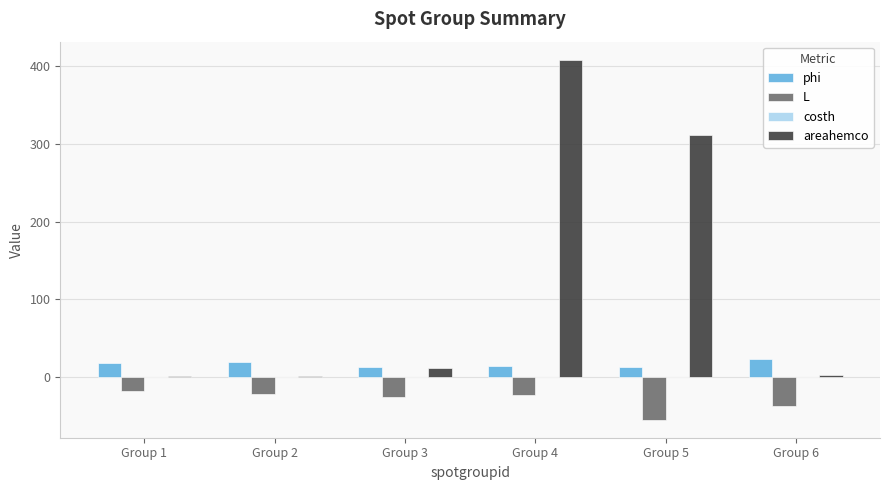

Which series changed the most between Group 4 and Group 5?

areahemco